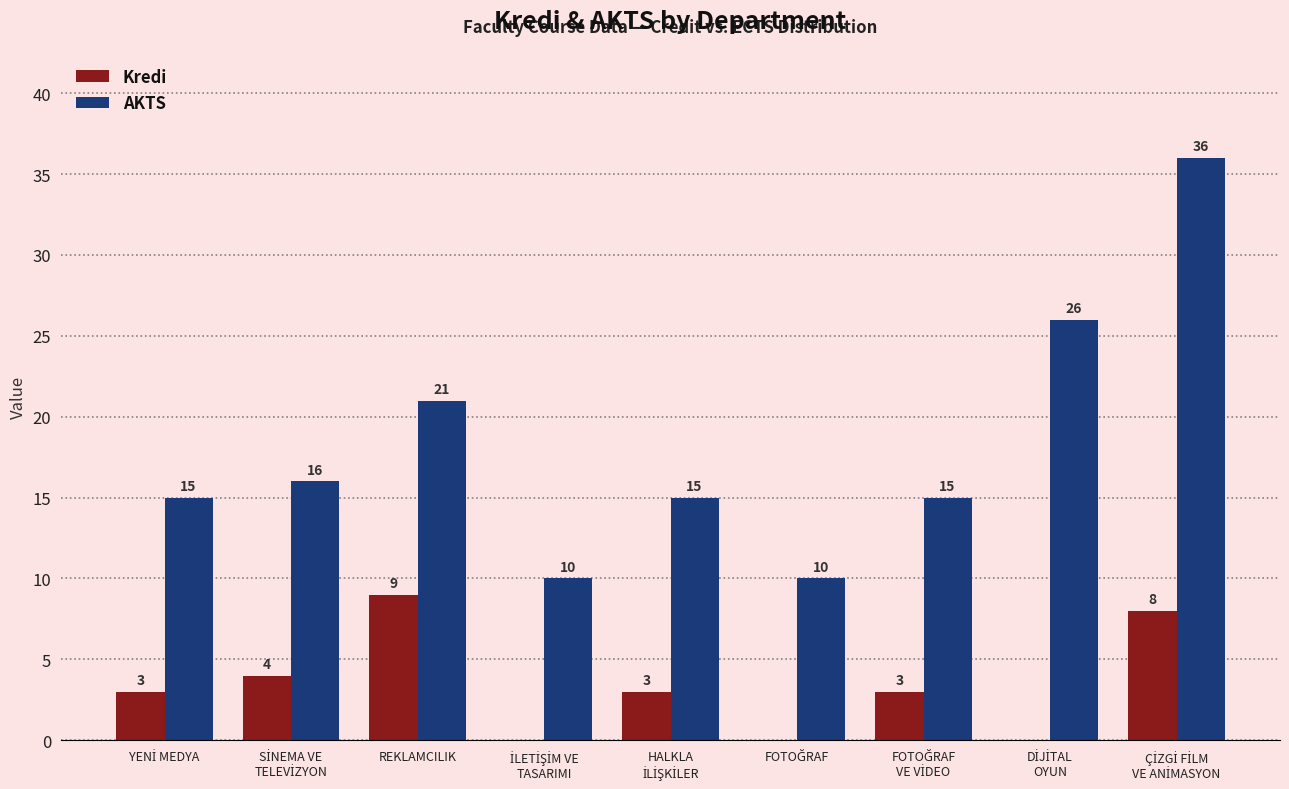

Which series has the largest total across all categories?

AKTS